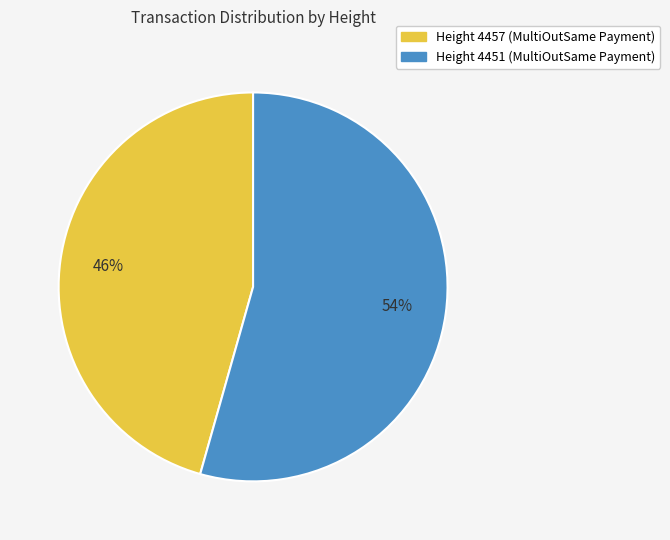

Does any single category account for the majority?

Yes